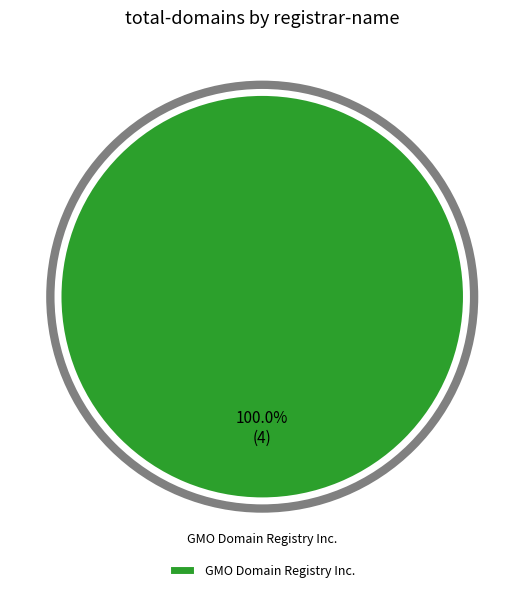

What is the majority slice?

GMO Domain Registry Inc.